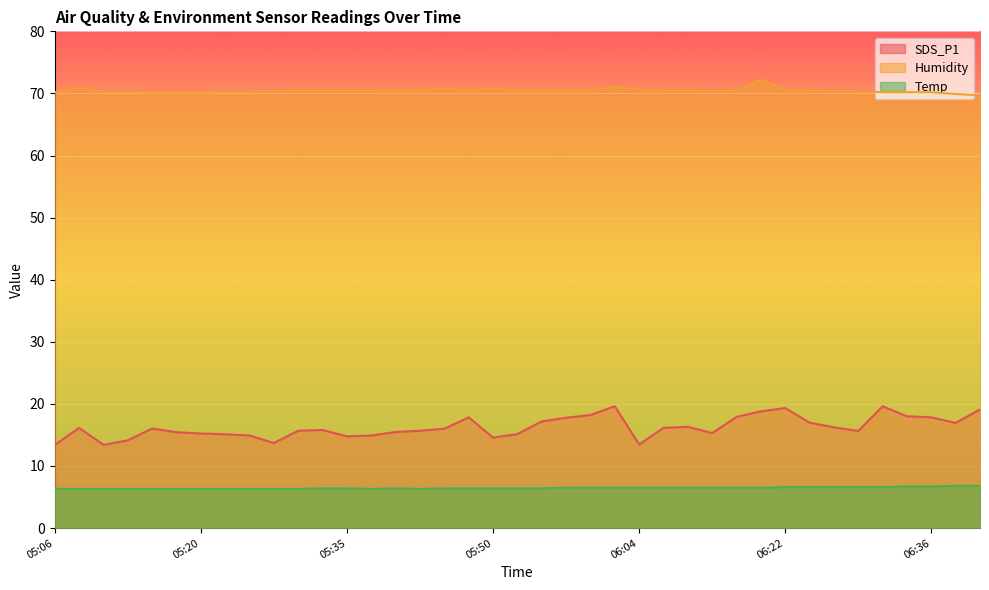

Reading right to left, list all the values displayed in this chart.

SDS_P1: 19.1	16.9	17.8	18.0	19.6	15.6	16.2	17.0	19.3	18.8	17.9	15.3	16.3	16.1	13.5	19.6	18.2	17.8	17.2	15.1	14.6	17.8	16.0	15.7	15.5	14.9	14.8	15.8	15.7	13.7	14.9	15.1	15.2	15.4	16.0	14.1	13.4	16.1	13.4
Humidity: 69.7	69.9	70.2	70.2	70.2	70.3	70.4	70.5	70.6	72.2	70.5	70.4	70.5	70.5	70.6	71.1	70.5	70.6	70.5	70.6	70.7	70.6	70.7	70.6	70.6	70.5	70.5	70.5	70.5	70.4	70.3	70.3	70.2	70.2	70.2	70.3	70.3	71.0	70.2
Temp: 6.8	6.8	6.7	6.7	6.6	6.6	6.6	6.6	6.6	6.5	6.5	6.5	6.5	6.5	6.5	6.5	6.5	6.5	6.4	6.4	6.4	6.4	6.4	6.3	6.4	6.3	6.4	6.4	6.3	6.3	6.3	6.3	6.3	6.3	6.3	6.3	6.3	6.3	6.3